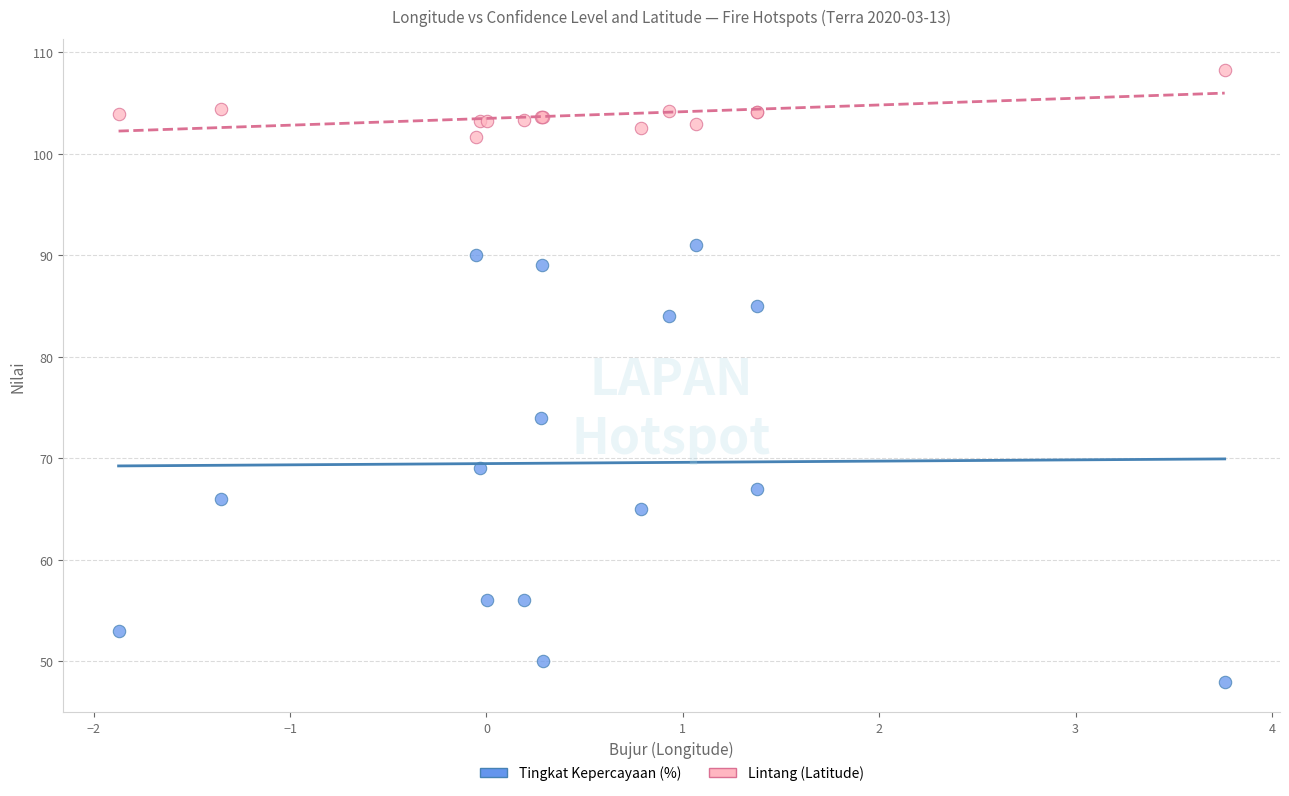

What are all the series names shown in the legend?

Tingkat Kepercayaan (%), Lintang (Latitude)